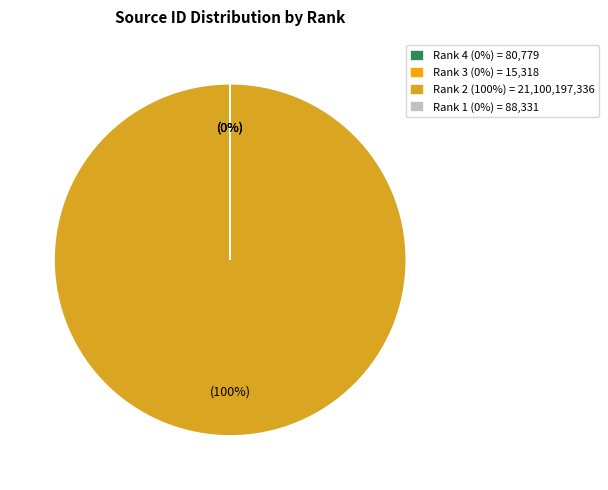

To the nearest percent, what portion does Rank 2 (Agricultural Commodities) represent?

100%